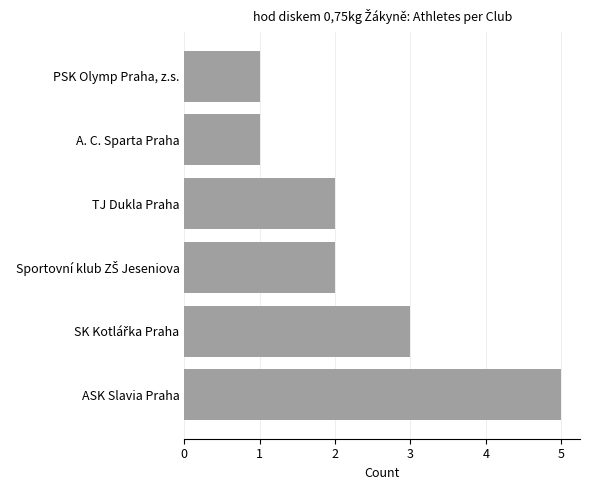

What is the sum of all values?

14